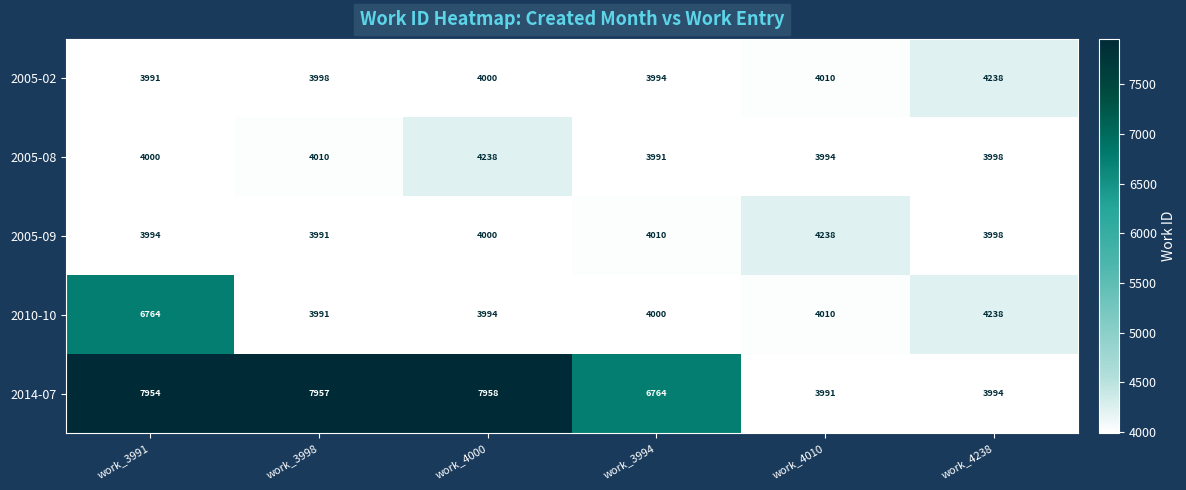

Is it true that 2010-10 equals 6764 at work_3991?

True